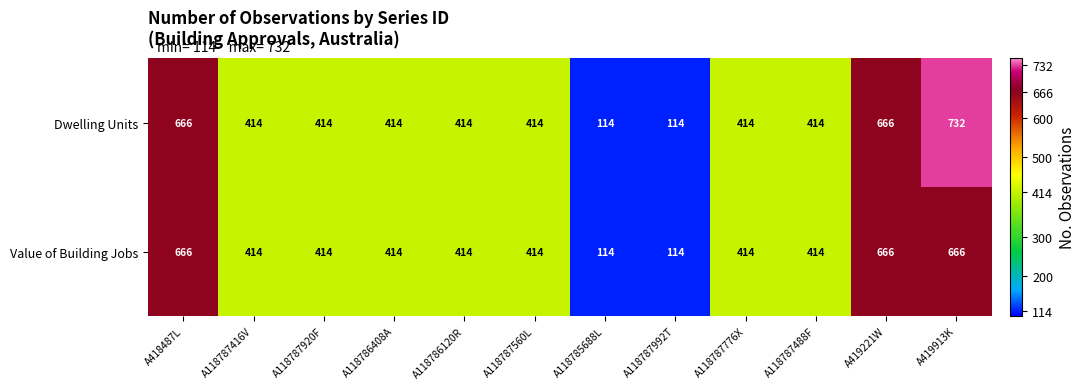

Which series has the widest spread of values?

Dwelling Units